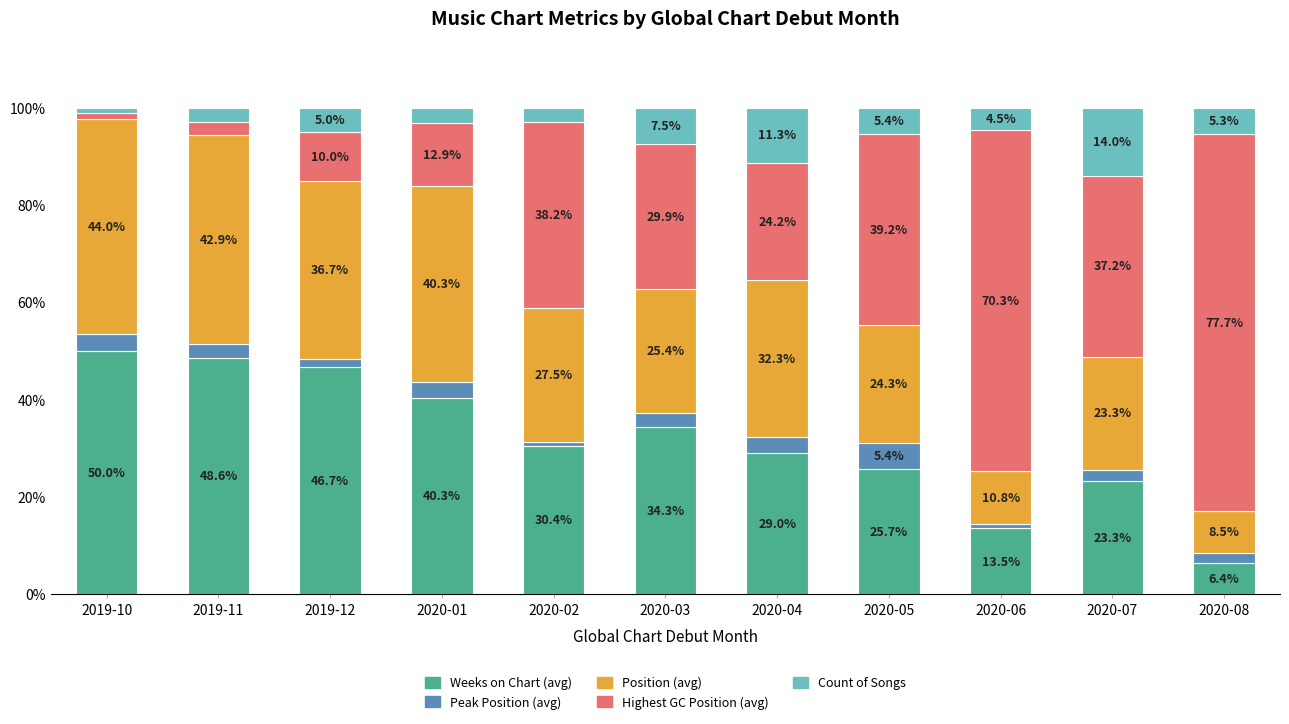

What are all the series names shown in the legend?

Weeks on Chart (avg), Peak Position (avg), Position (avg), Highest GC Position (avg), Count of Songs